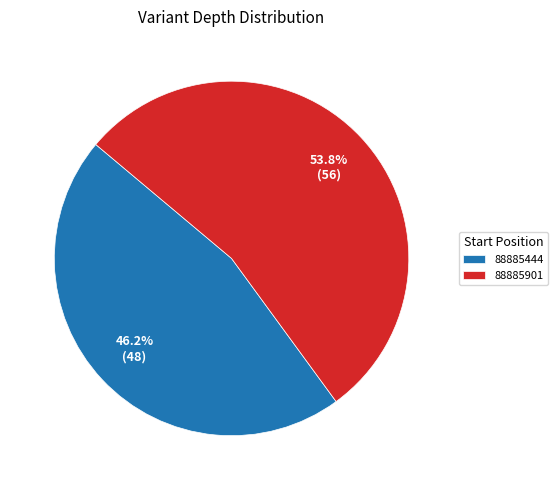

To the nearest percent, what is the average slice percentage?

50%